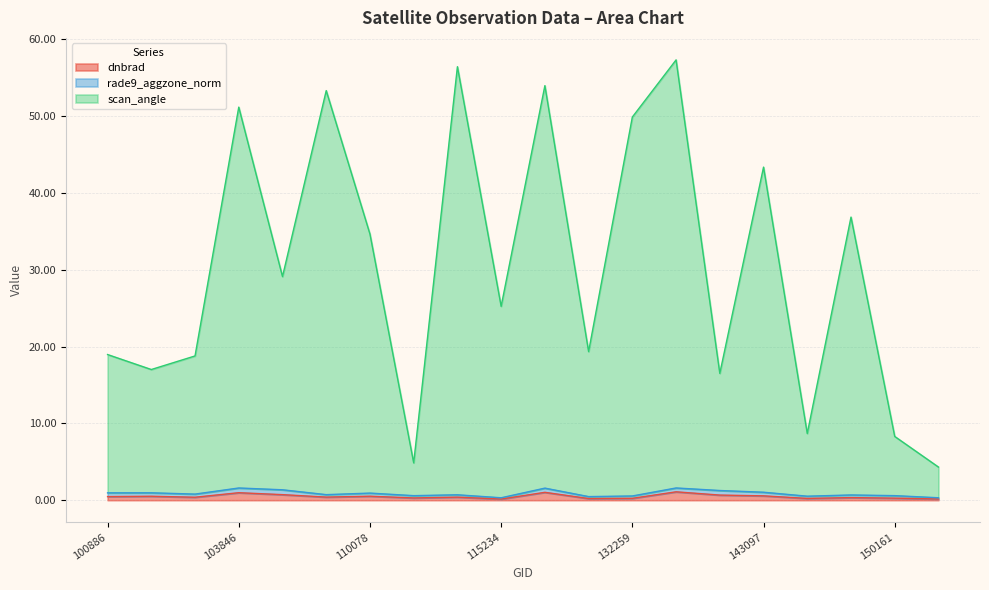

What is the value of the dnbrad point at the 3rd from the left?

0.4